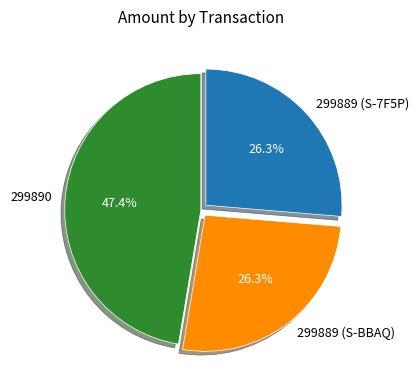

What percentage is the 299889 (S-7F5P) slice, to the nearest percent?

26%